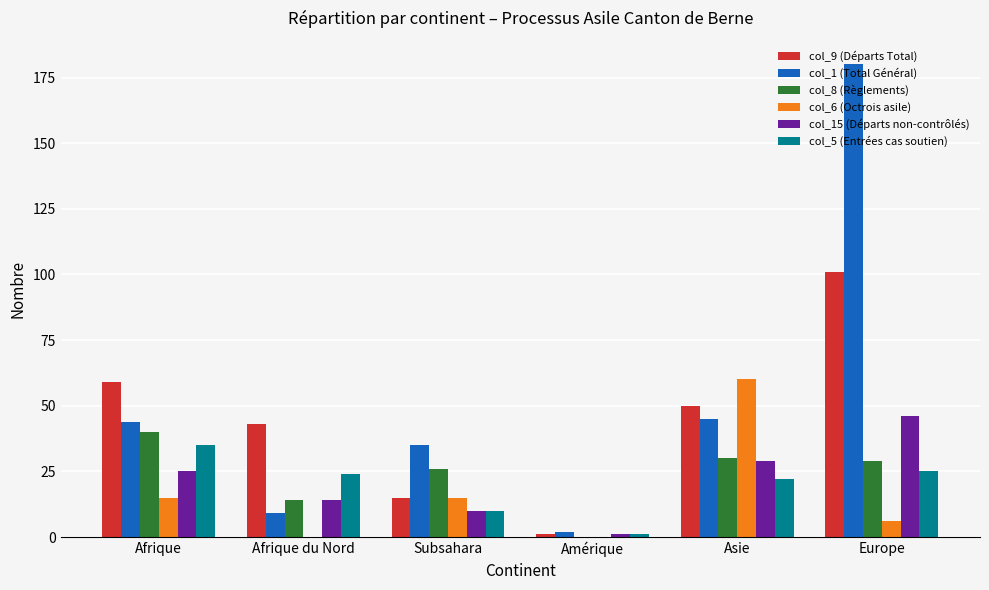

Which series has the largest total across all categories?

col_1 (Total Général)